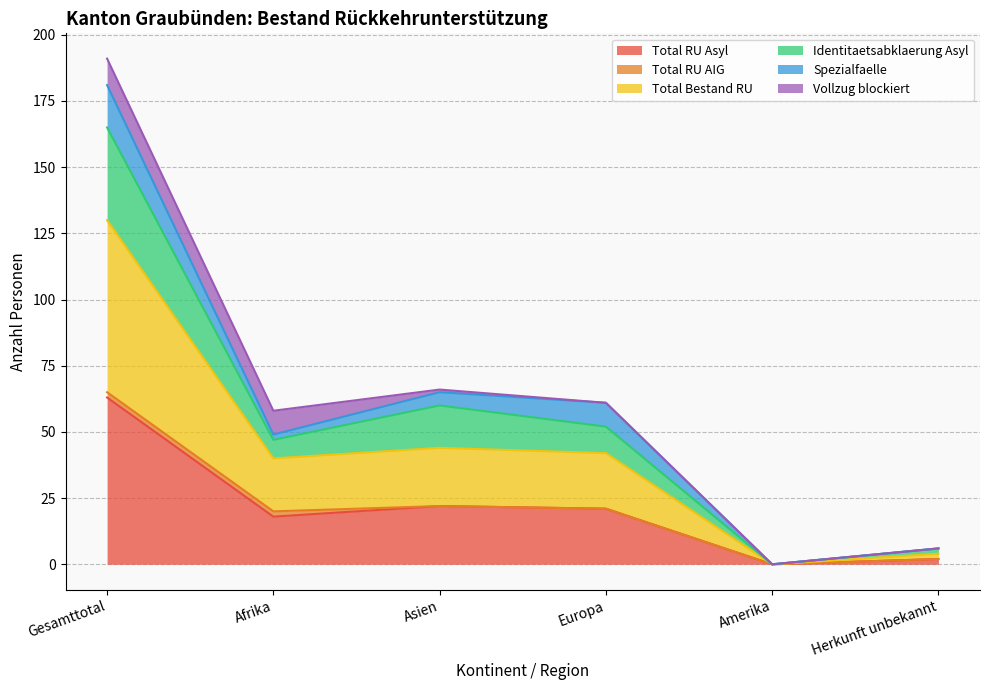

True or false: Total RU Asyl and Identitaetsabklaerung Asyl cross at least once.

False